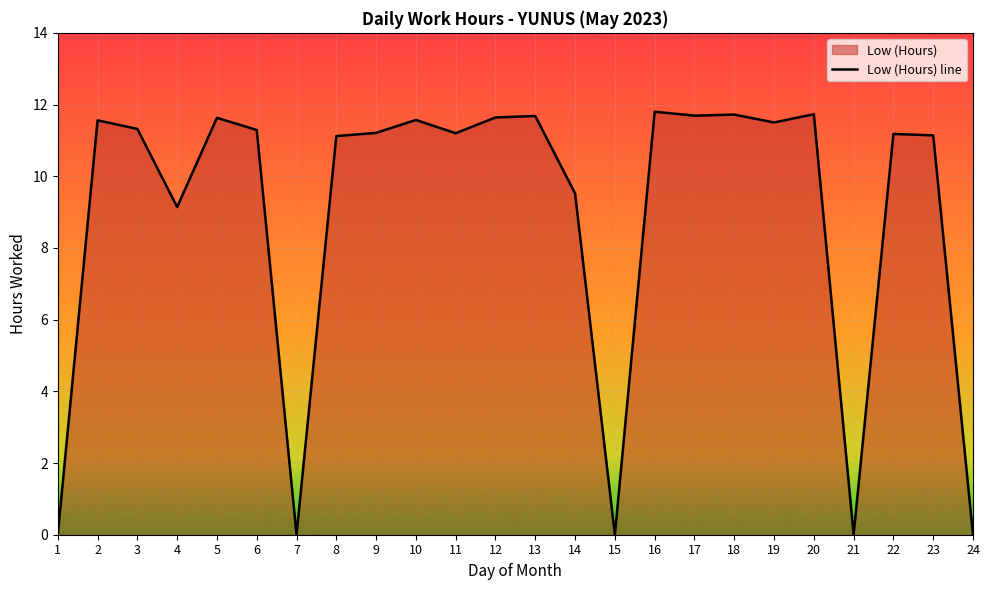

How many lines are shown in the chart?

1